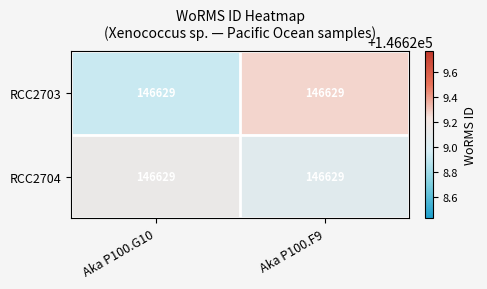

Between Aka P100.G10 and Aka P100.F9, which is larger?

Aka P100.F9